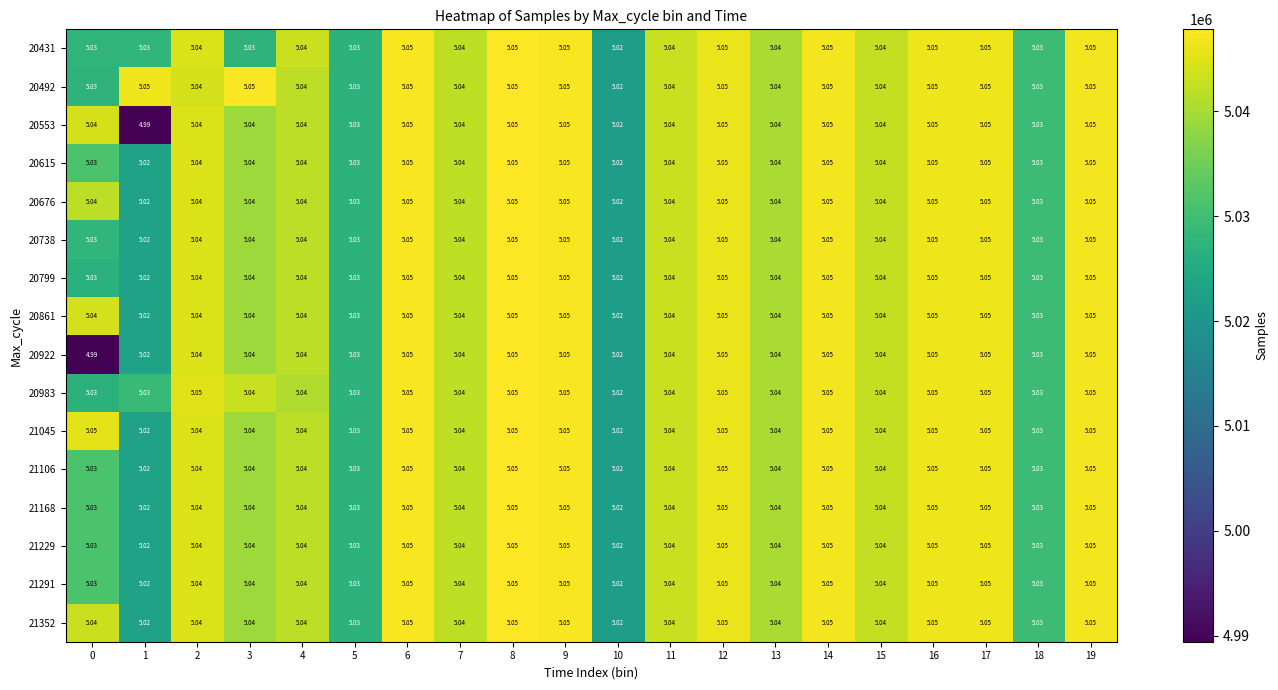

Is the value of 20676 at 9 greater than the value of 20861 at 4?

Yes